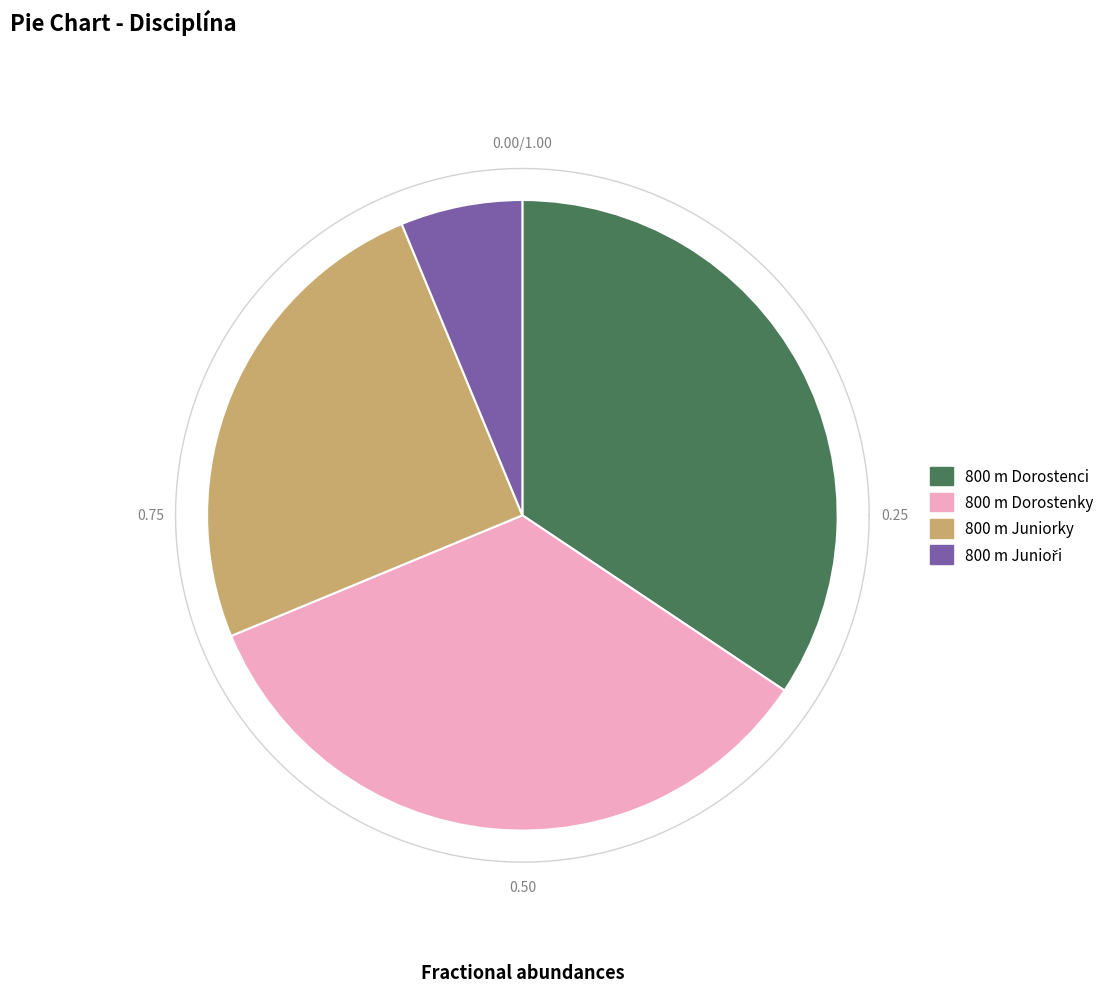

Between 800 m Dorostenky and 800 m Junioři, which is larger?

800 m Dorostenky